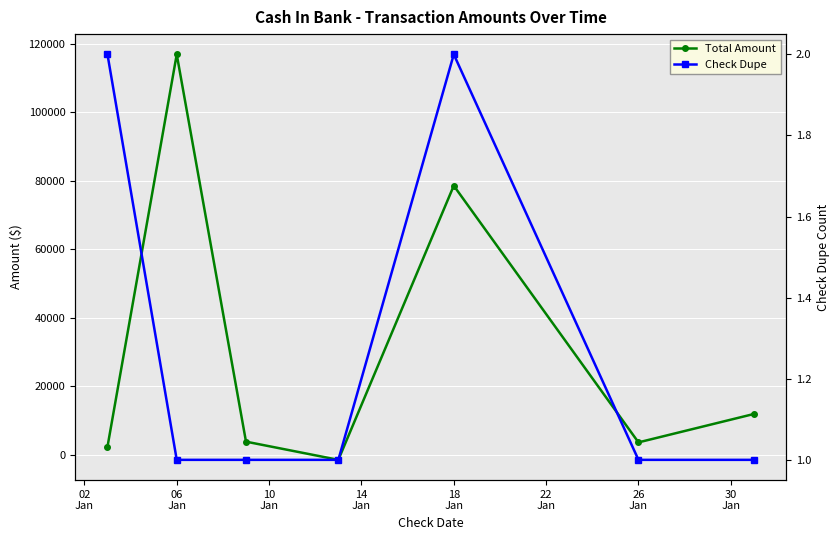

Reading left to right, what are all the values shown in this chart?

Total Amount: 2381.7	116873.3	3870.3	-1439.2	78557.6	3658.1	11945.3
Check Dupe: 2.0	1.0	1.0	1.0	2.0	1.0	1.0